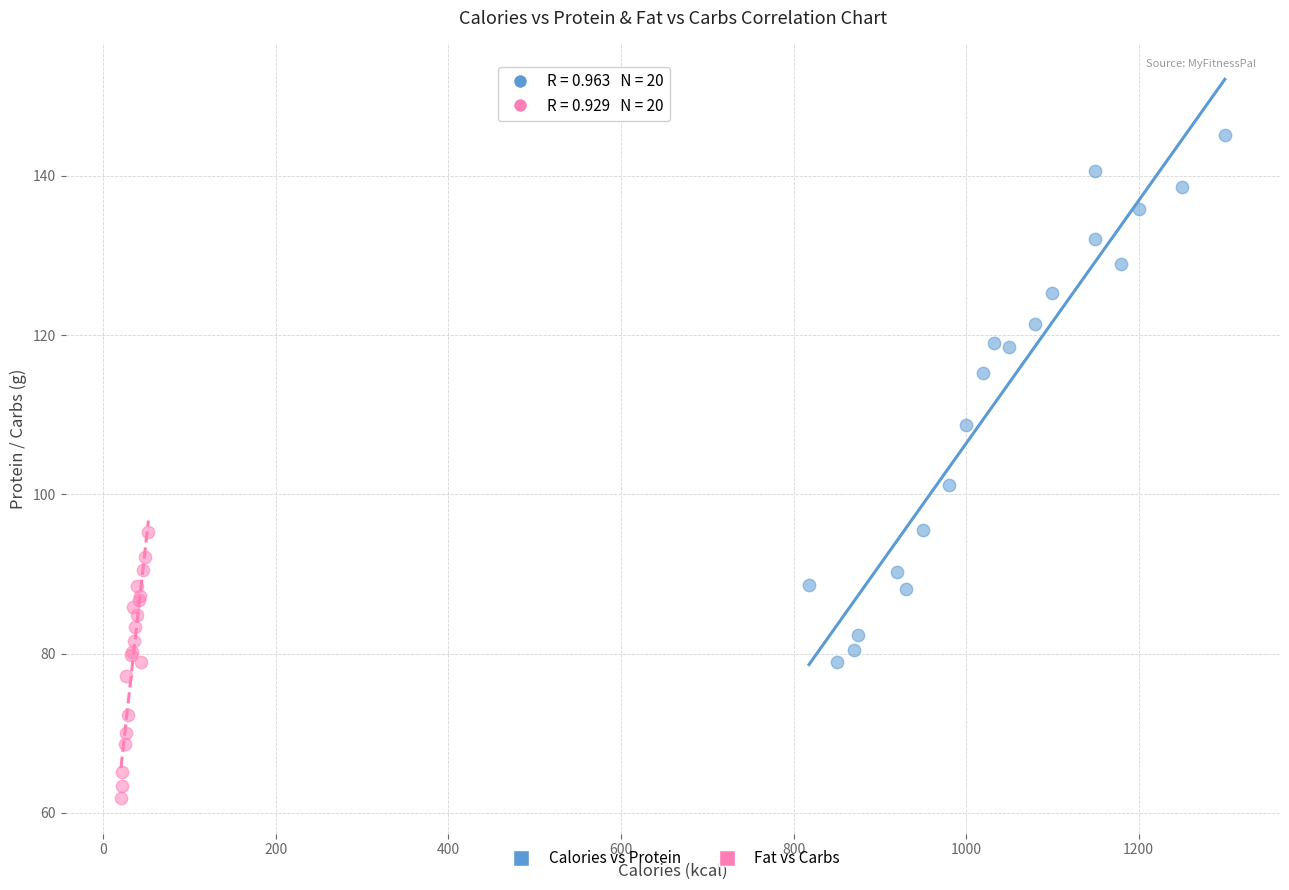

Which series contains the lowest Y value?

Fat vs Carbs